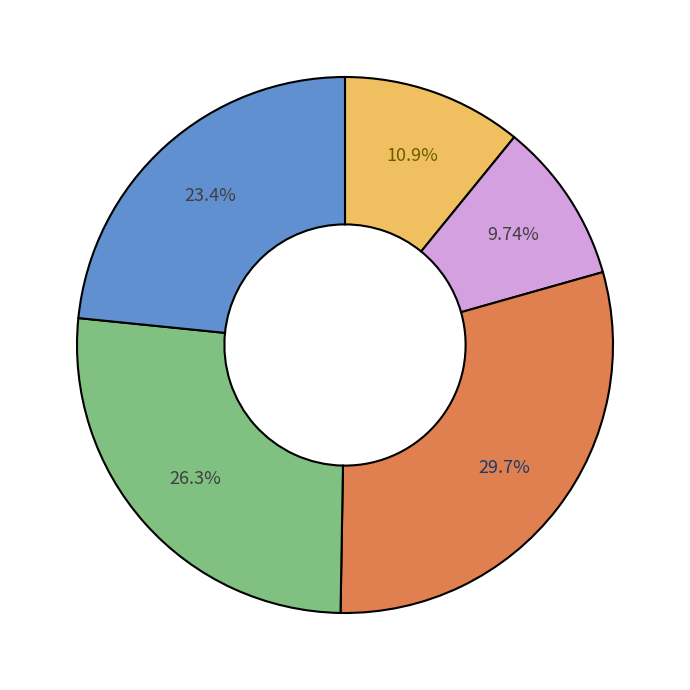

Does any single category account for the majority?

No